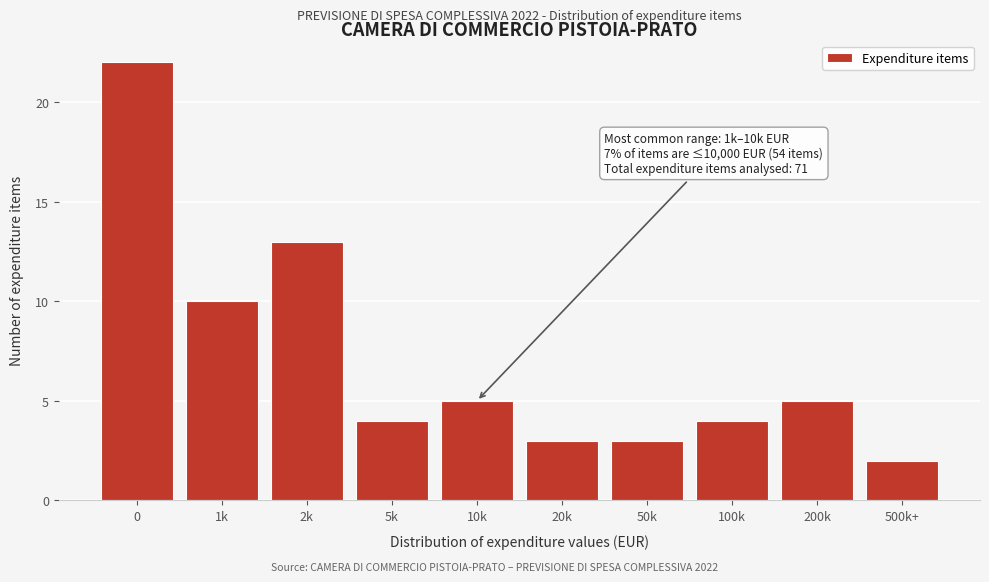

Reading left to right, what are all the values shown in this chart?

22	10	13	4	5	3	3	4	5	2